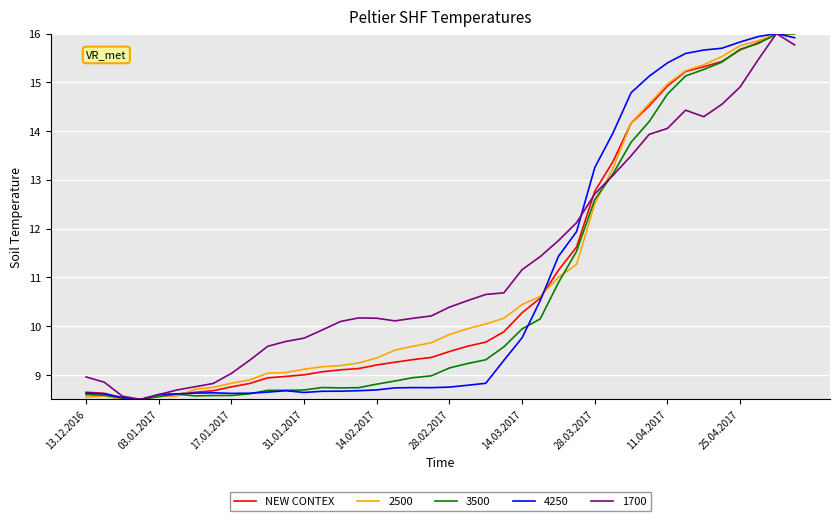

What is the maximum value for NEW CONTEX?

16.0